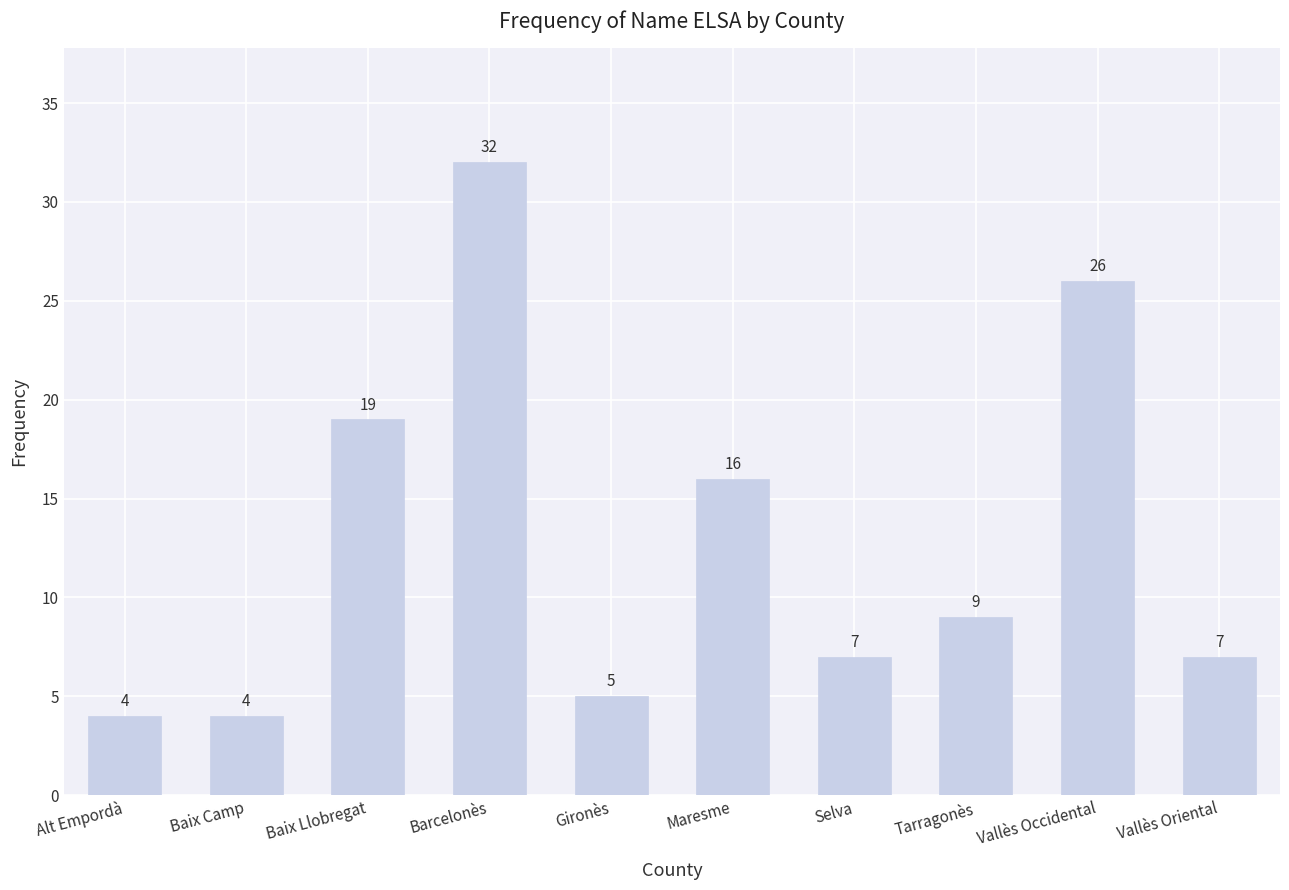

What is the greatest value displayed?

32